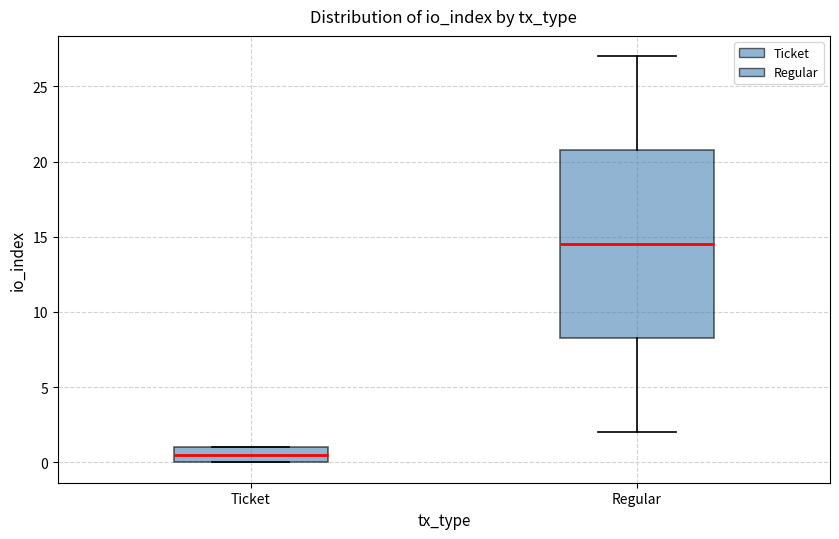

Which box's median line is the highest?

Regular